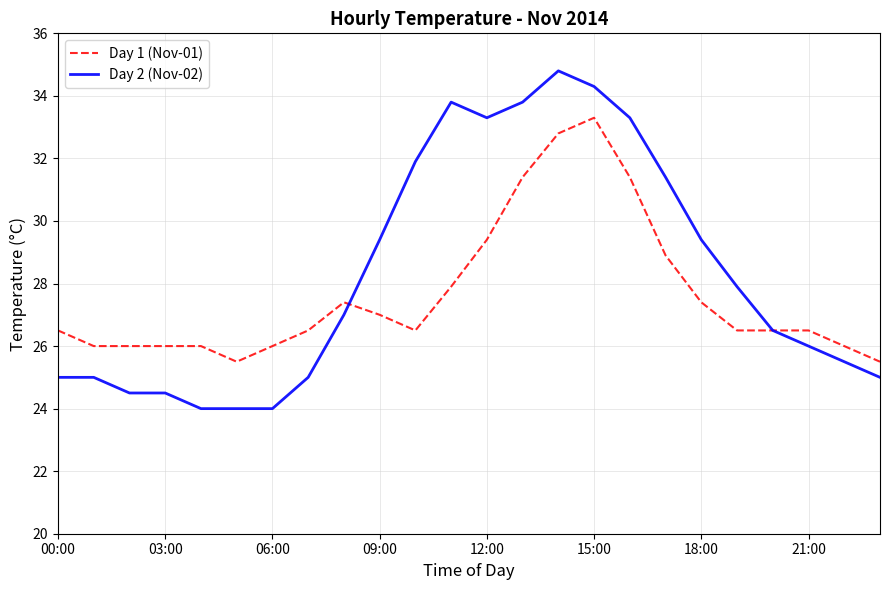

Which series has the widest spread of values?

Day 2 (Nov-02)